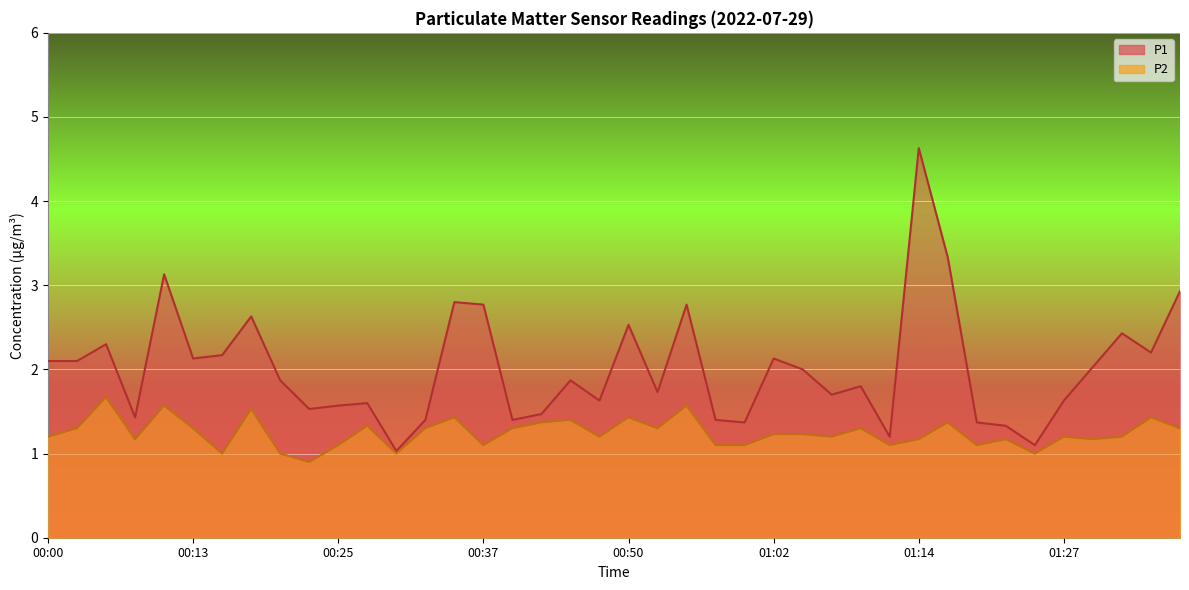

Reading left to right, transcribe all the data shown in this chart.

P1: 2.1	2.1	2.3	1.4	3.1	2.1	2.2	2.6	1.9	1.5	1.6	1.6	1.0	1.4	2.8	2.8	1.4	1.5	1.9	1.6	2.5	1.7	2.8	1.4	1.4	2.1	2.0	1.7	1.8	1.2	4.6	3.3	1.4	1.3	1.1	1.6	2.0	2.4	2.2	2.9
P2: 1.2	1.3	1.7	1.2	1.6	1.3	1.0	1.5	1.0	0.9	1.1	1.3	1.0	1.3	1.4	1.1	1.3	1.4	1.4	1.2	1.4	1.3	1.6	1.1	1.1	1.2	1.2	1.2	1.3	1.1	1.2	1.4	1.1	1.2	1.0	1.2	1.2	1.2	1.4	1.3